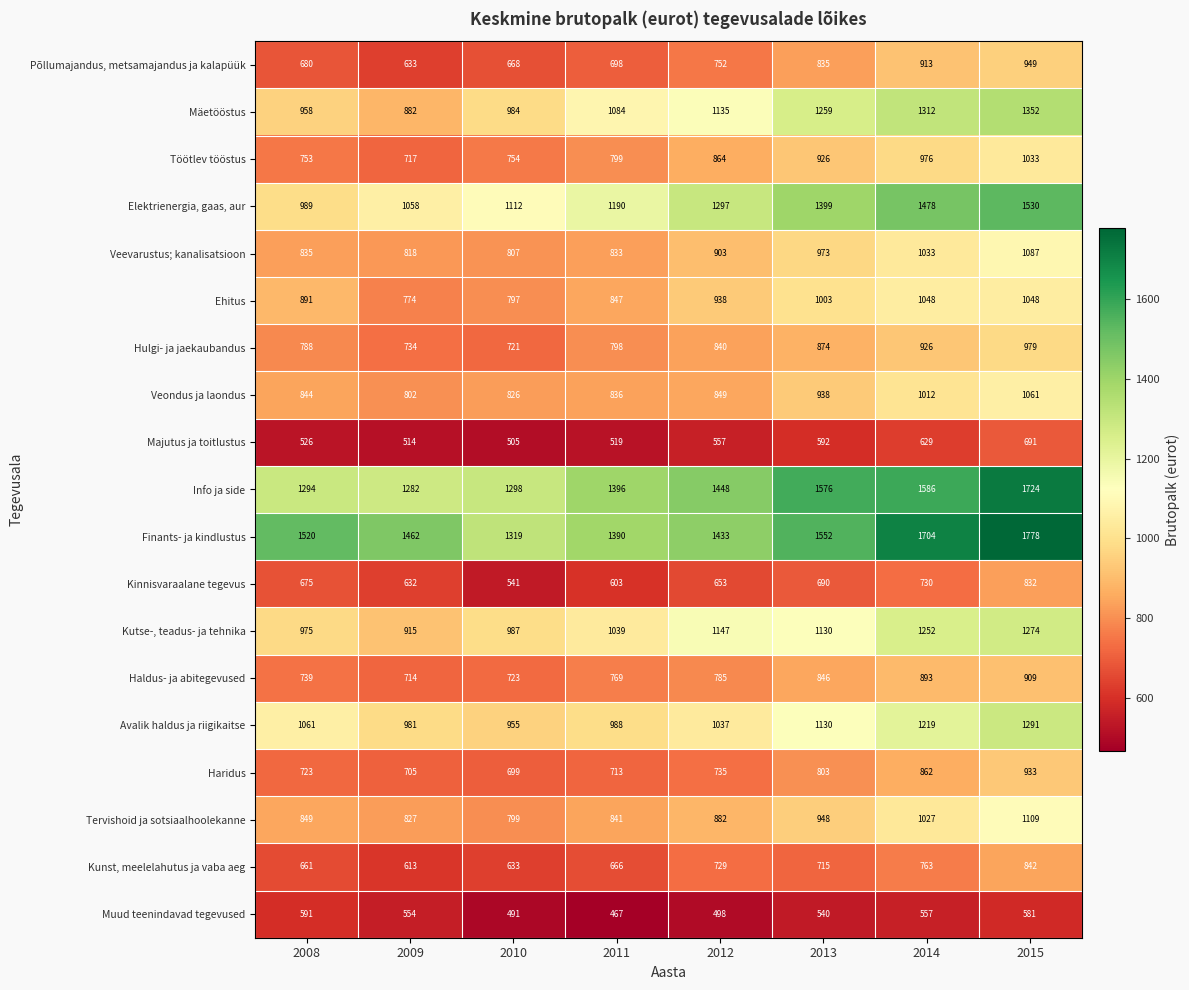

What is the spread (max minus min) of values at 2015?

1197